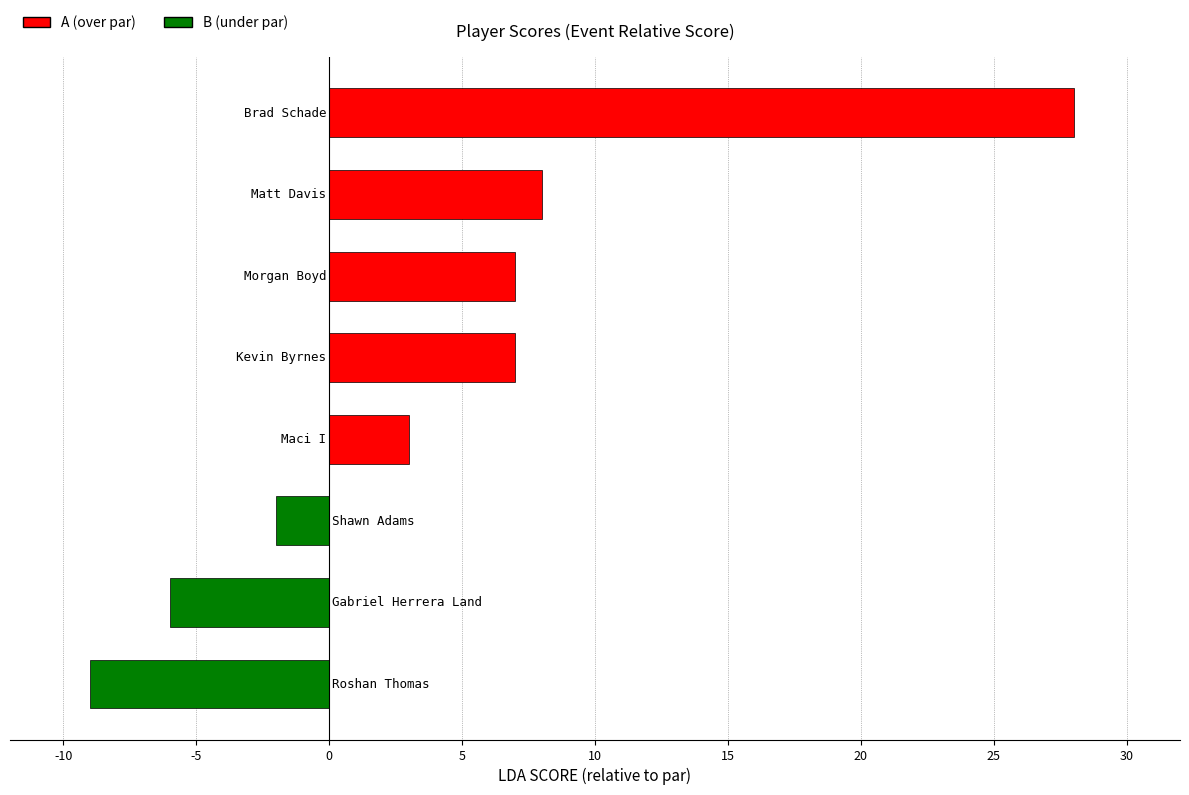

What is the greatest value displayed?

28